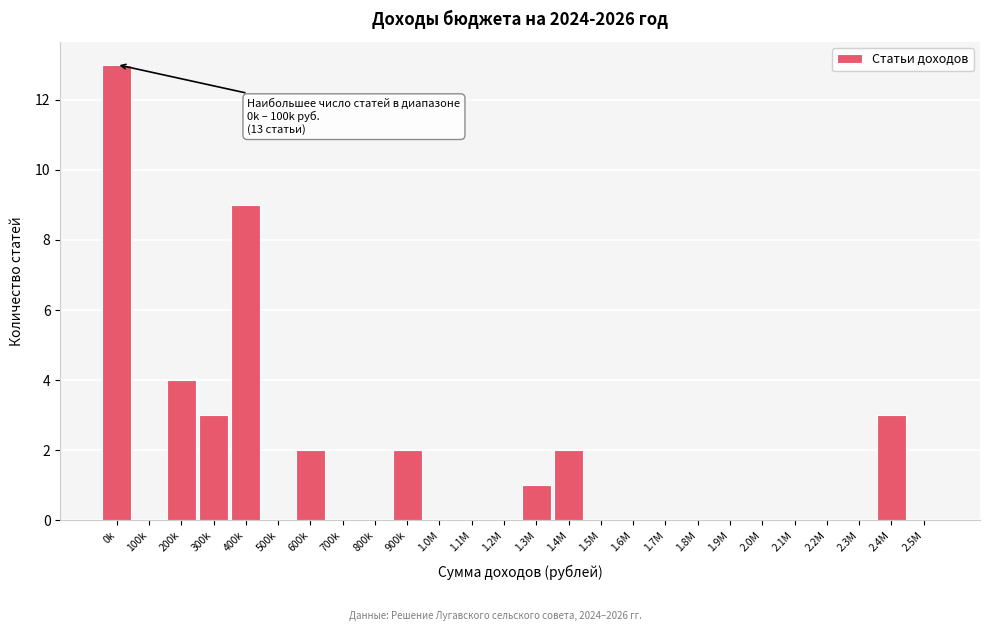

Reading left to right, extract all data points from this chart.

0k=13	100k=0	200k=4	300k=3	400k=9	500k=0	600k=2	700k=0	800k=0	900k=2	1.0M=0	1.1M=0	1.2M=0	1.3M=1	1.4M=2	1.5M=0	1.6M=0	1.7M=0	1.8M=0	1.9M=0	2.0M=0	2.1M=0	2.2M=0	2.3M=0	2.4M=3	2.5M=0